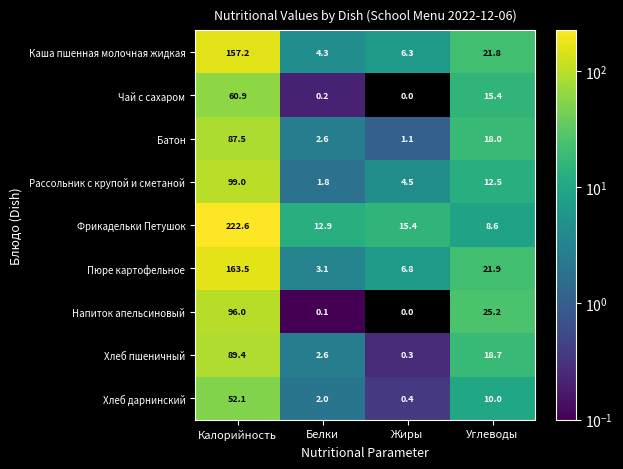

List the series in order of their peak value, lowest first.

Хлеб дарнинский, Чай с сахаром, Батон, Хлеб пшеничный, Напиток апельсиновый, Рассольник с крупой и сметаной, Каша пшенная молочная жидкая, Пюре картофельное, Фрикадельки Петушок